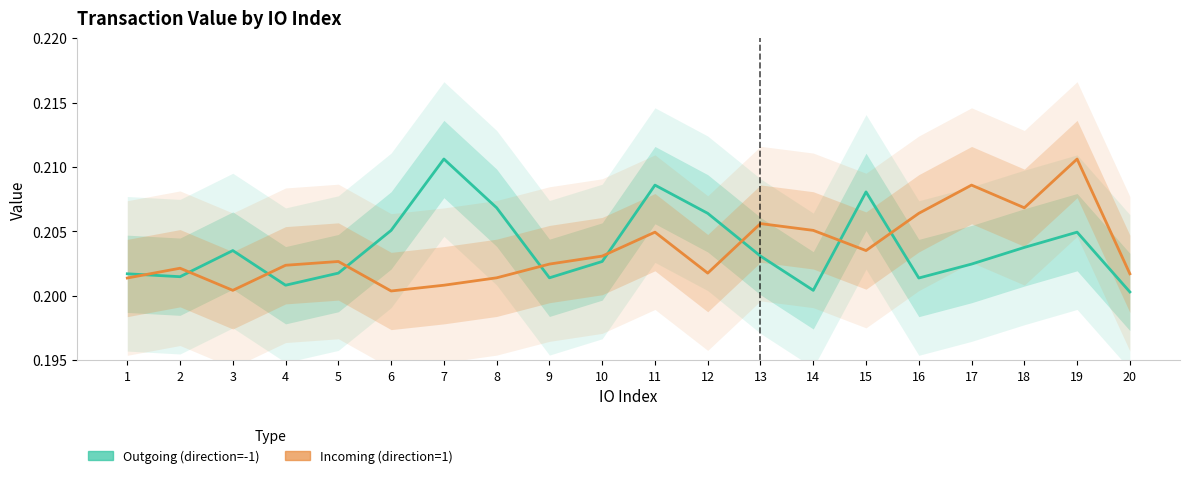

Which has a higher value, 18 or 6?

6